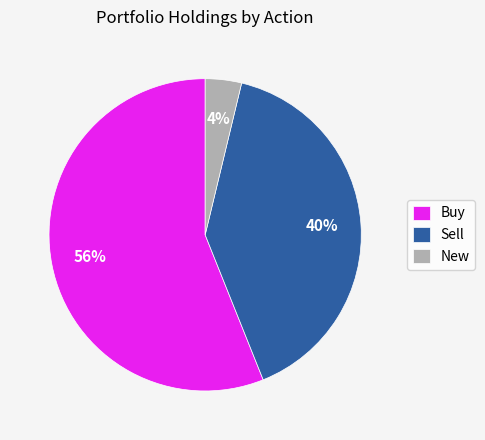

To the nearest percent, what is the average slice percentage?

33%